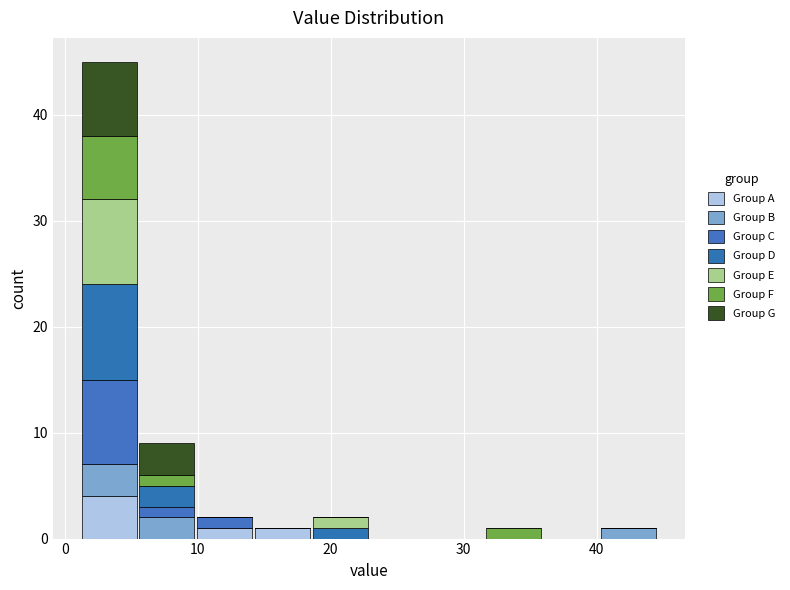

What is the total height of the stacked bar covering 40 to 45 on the x-axis? Neither the bar edges nor the heights are printed on the chart, so give them approximately, as read against the axes.

1